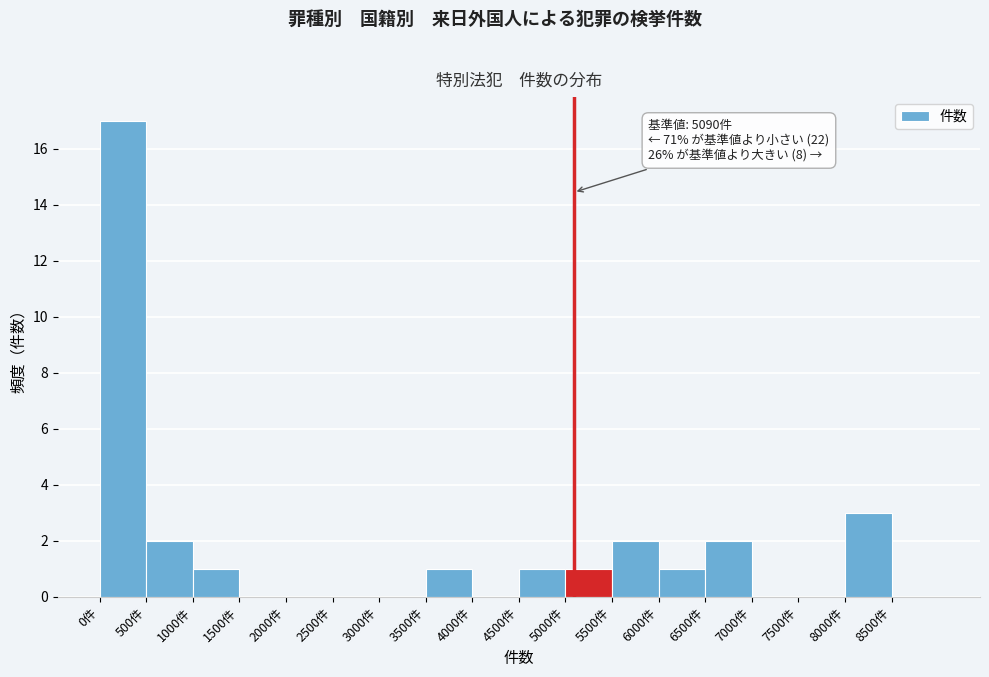

Over which range of the x-axis is the bar tallest?

0 to 500